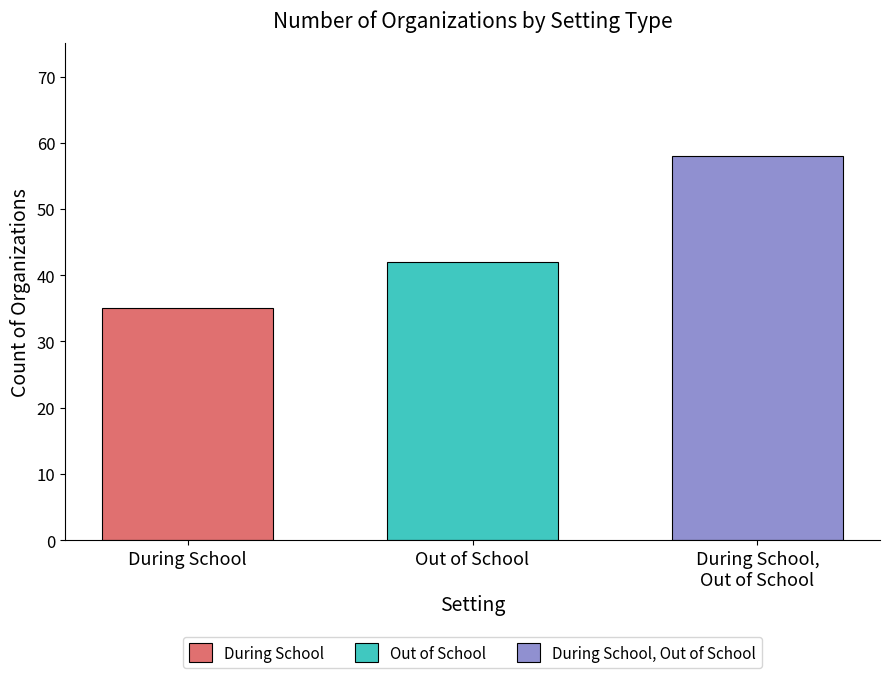

Read the During School value at Out of School.

35